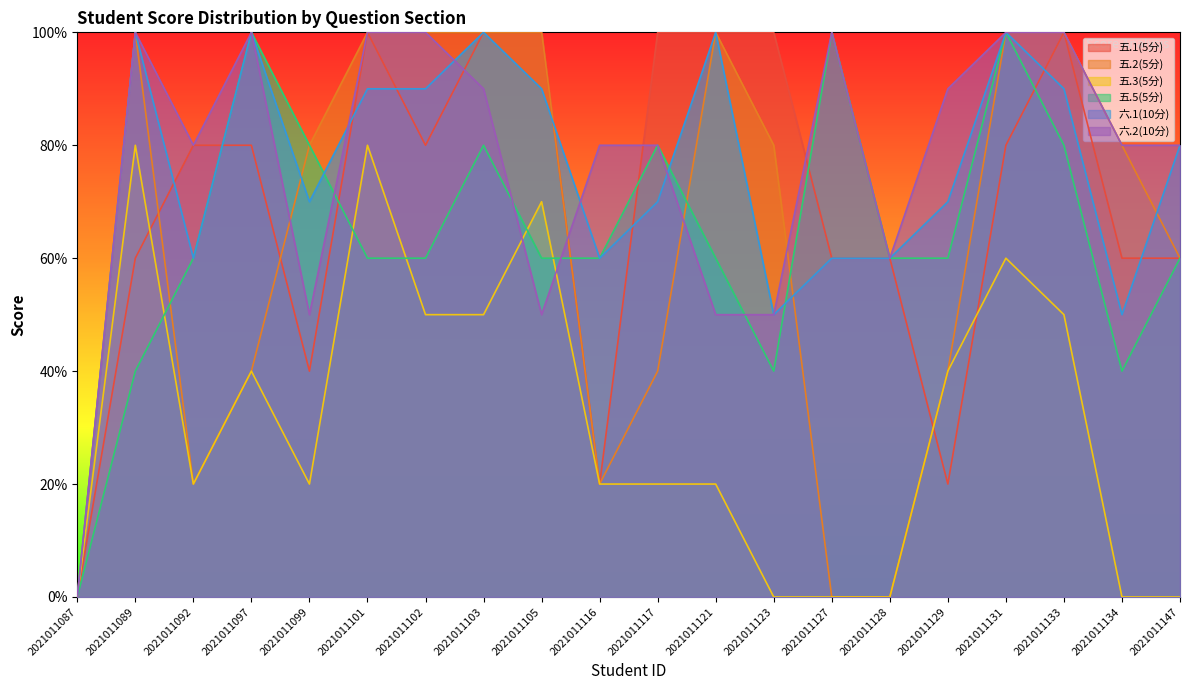

Which has a higher value, 2021011101 or 2021011103?

2021011101